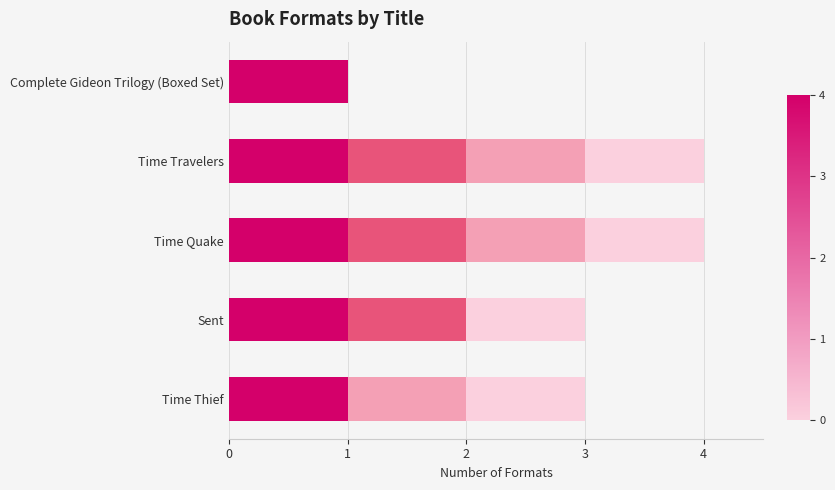

What is the total value across all series at Time Quake?

4